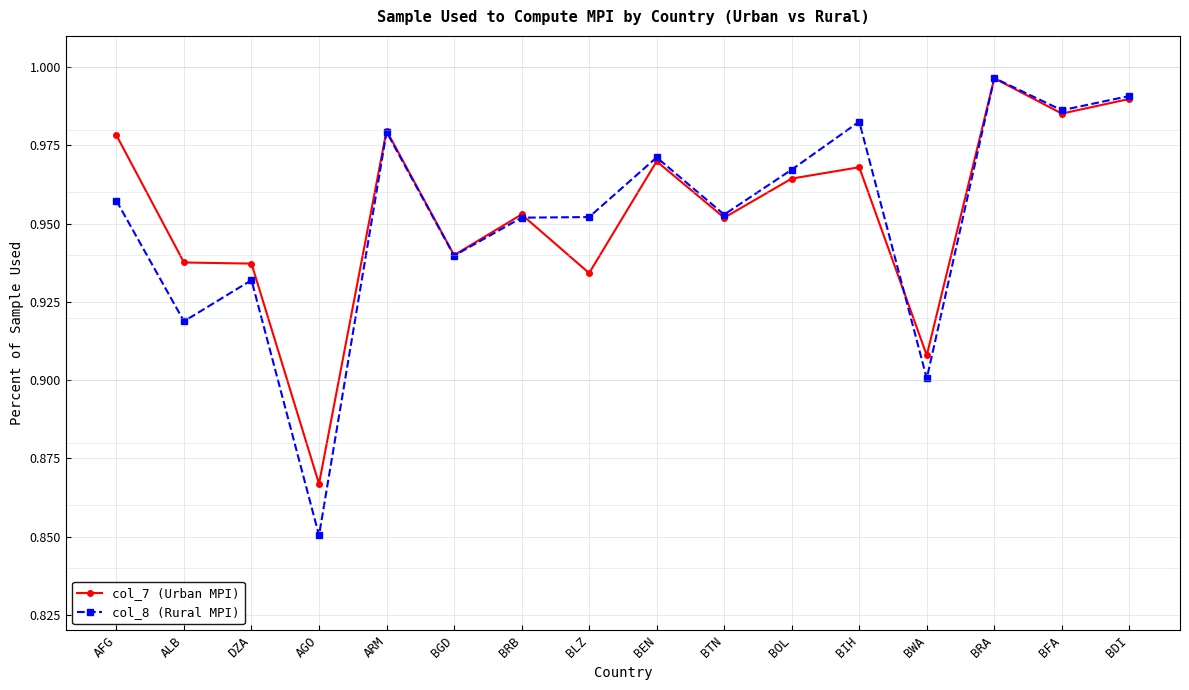

Which series has the widest spread of values?

col_8 (Rural MPI)